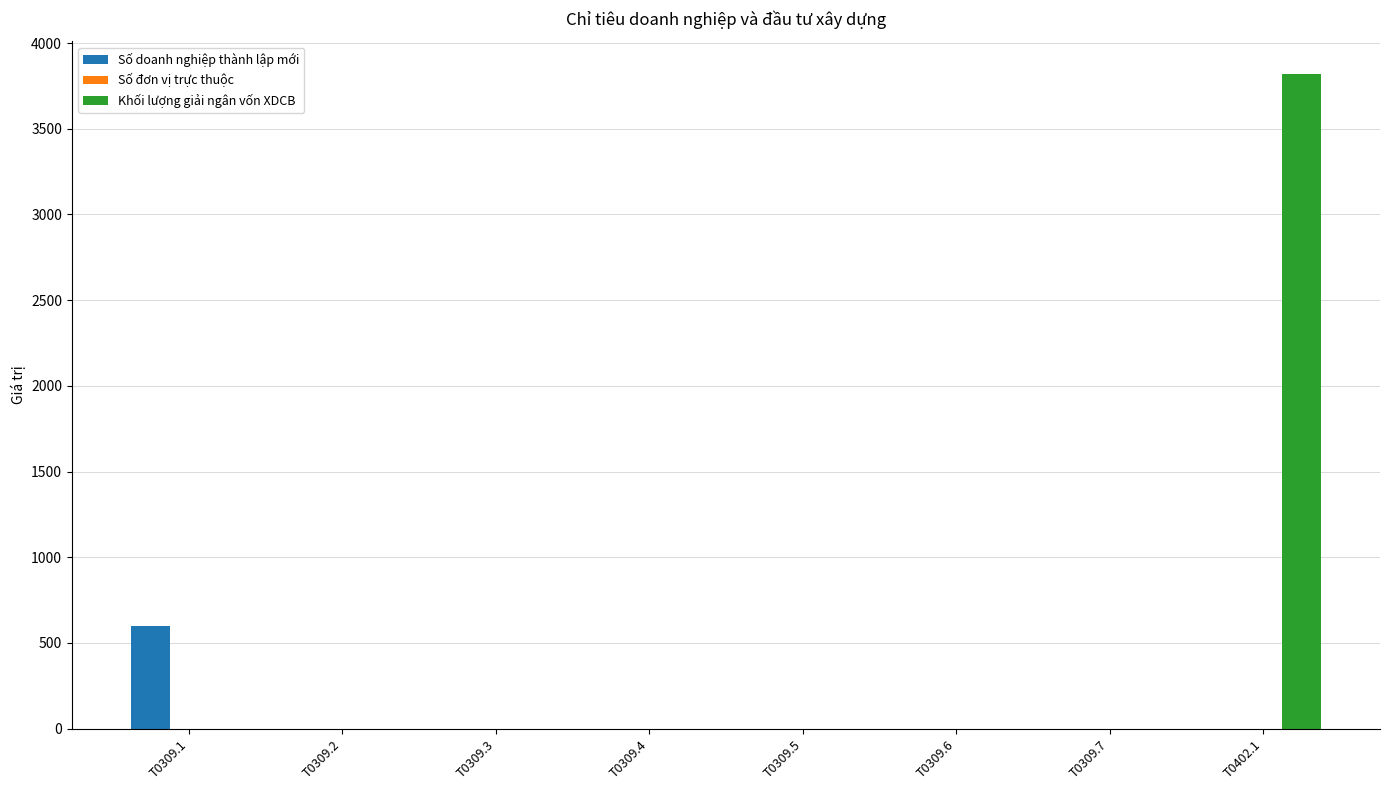

What is the maximum value shown in the chart?

3819.6